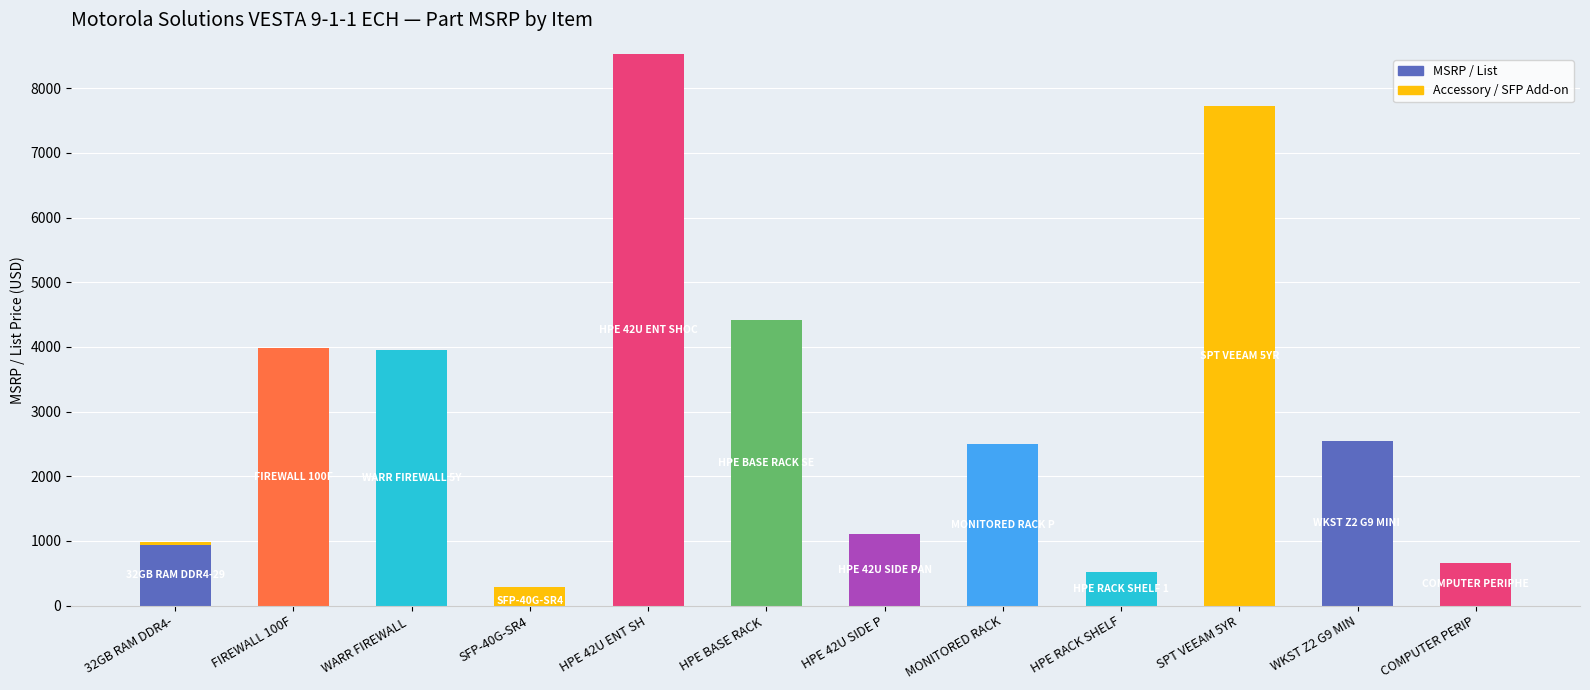

Which series has the largest total across all categories?

MSRP / List